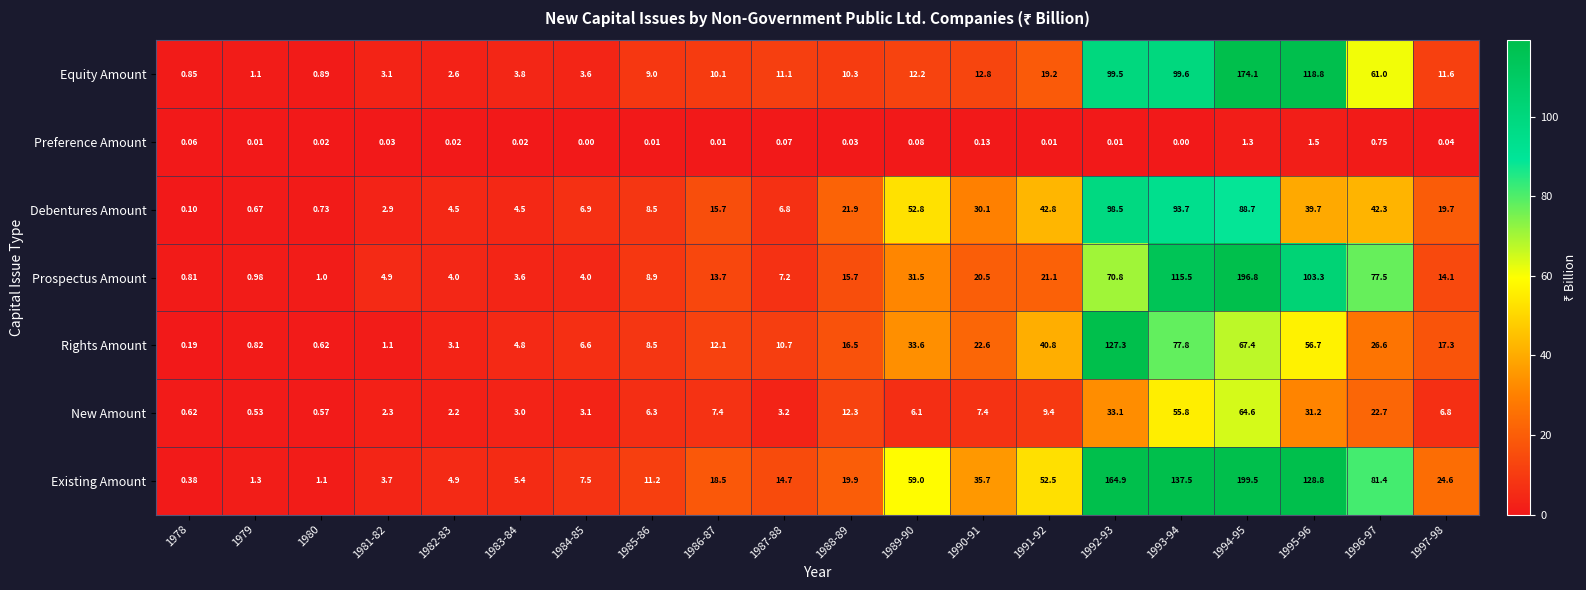

What is the spread (max minus min) of values at 1992-93?

164.9